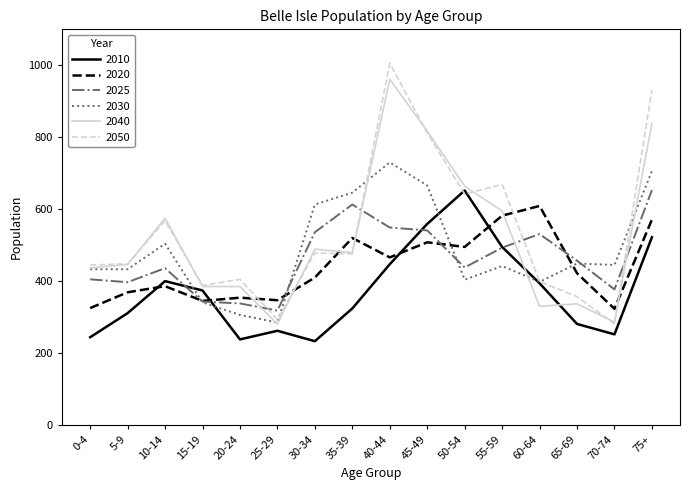

Which series has the widest spread of values?

2050